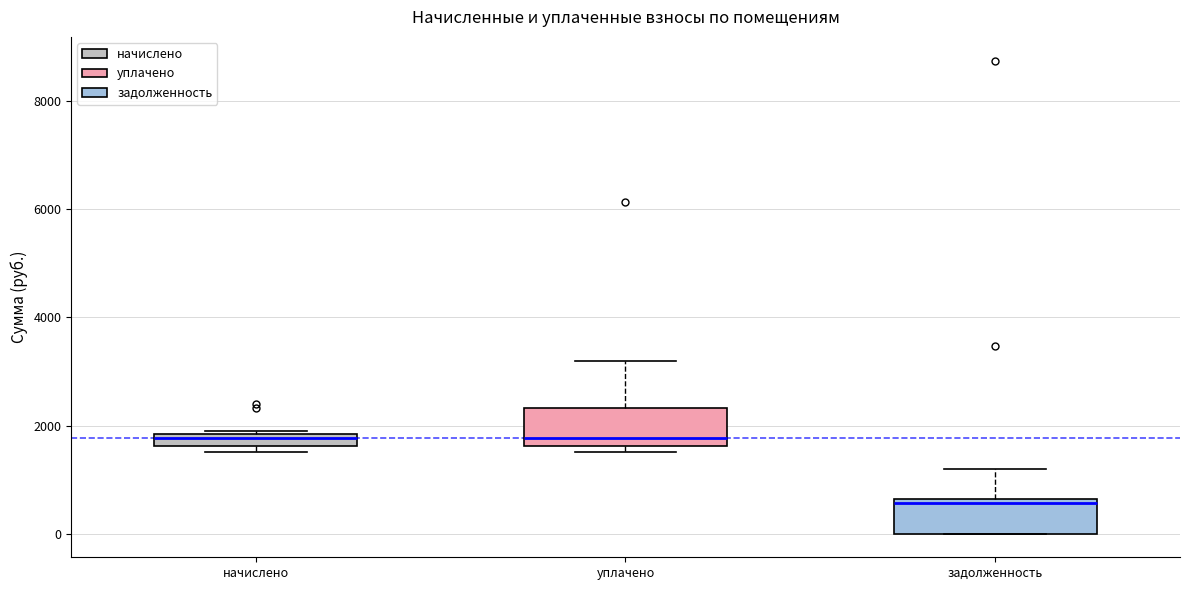

Where is the lower edge of the box for уплачено on the y-axis? The values are not printed on the chart, so give them approximately, as read against the axis.

1600